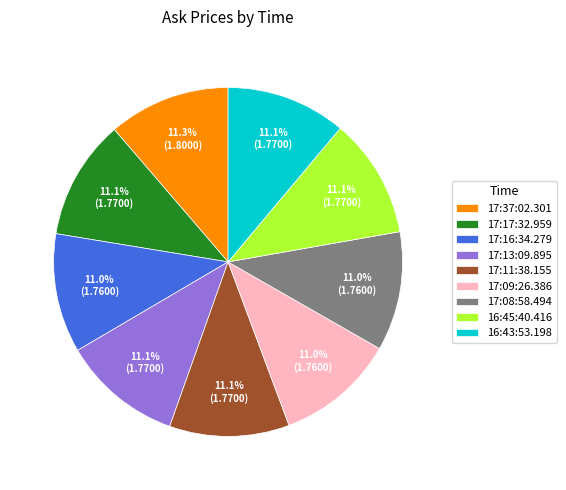

What portion of the pie excludes 16:45:40.416?

88.9%